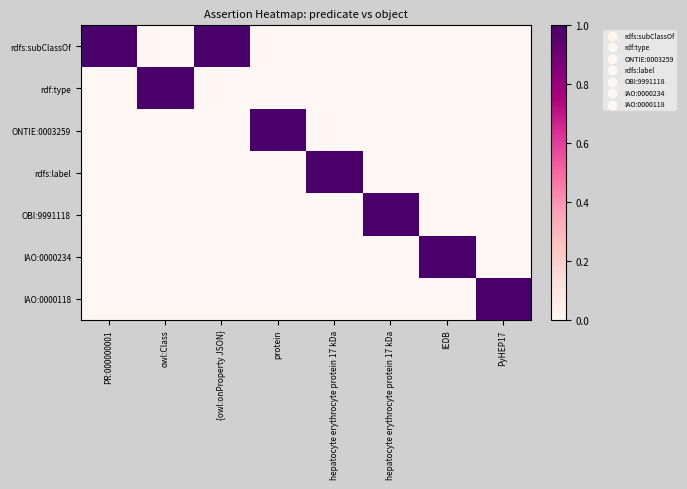

Which label corresponds to the largest value in the chart?

PR:000000001